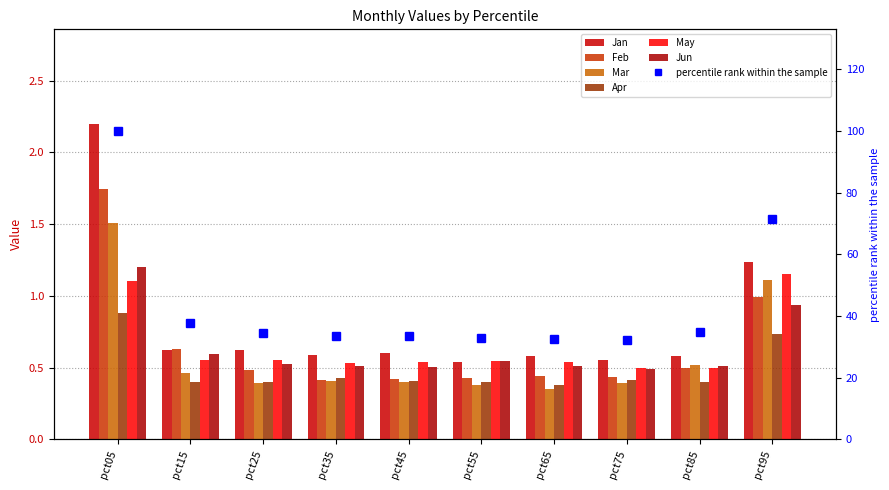

Are the bars grouped side by side (vs. stacked)?

Yes